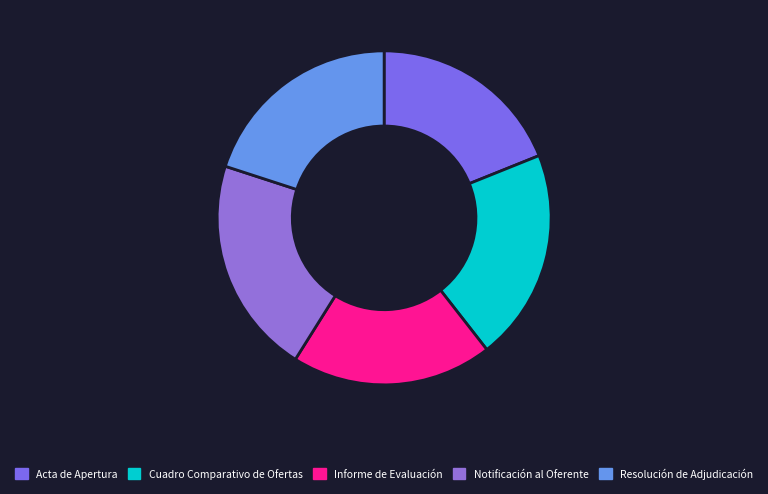

True or false: Acta de Apertura accounts for 25% of the total.

False